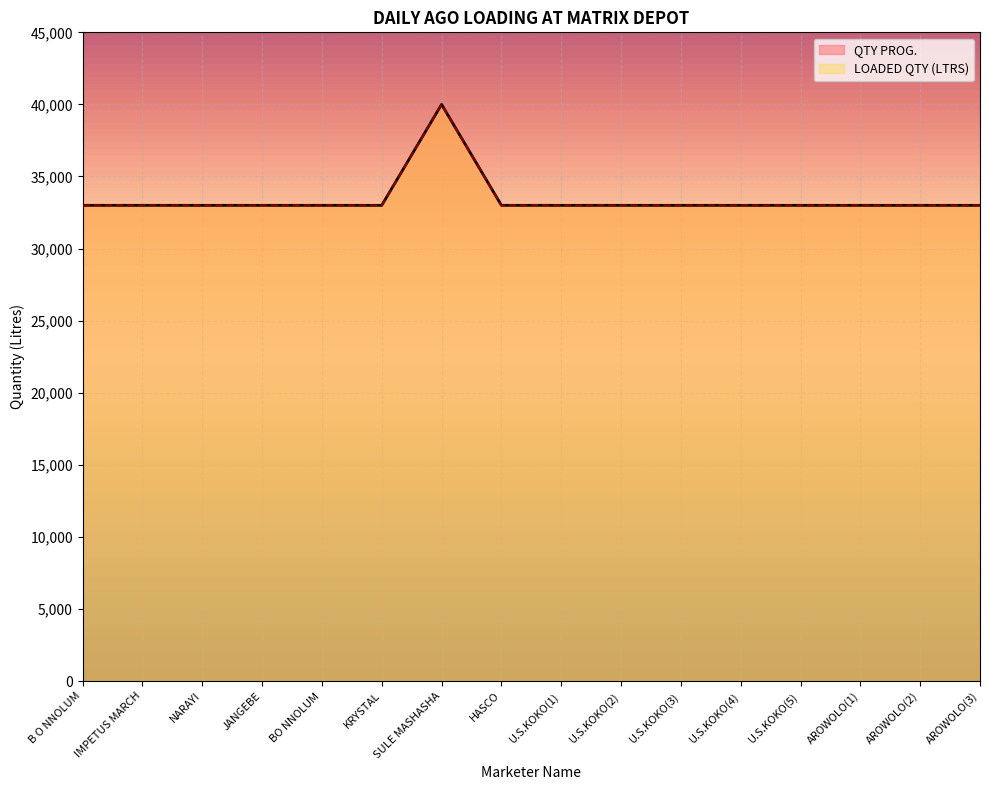

Count the number of data series in this chart.

2